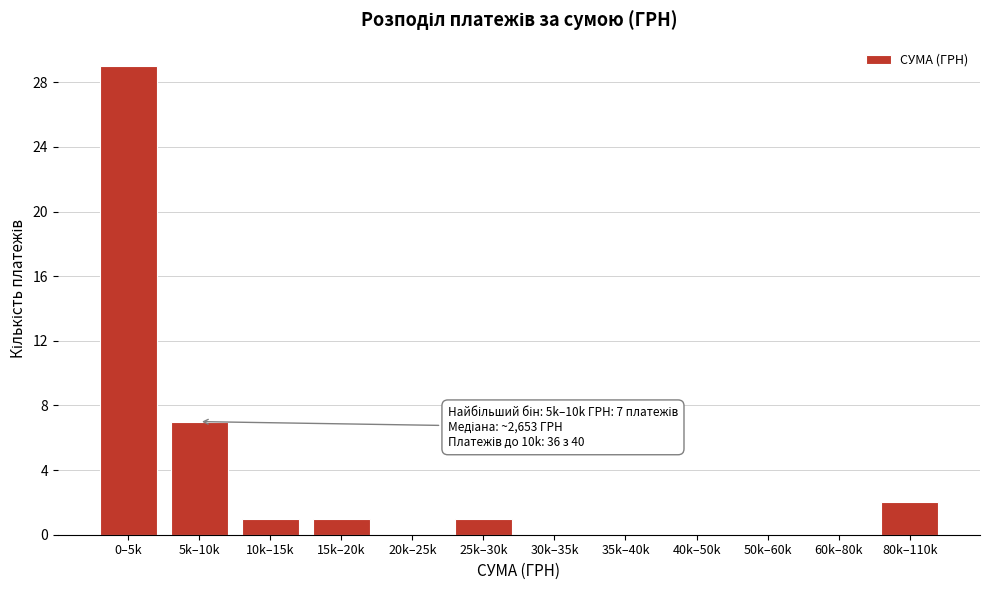

Reading right to left, list all the values displayed in this chart.

80k–110k=2	60k–80k=0	50k–60k=0	40k–50k=0	35k–40k=0	30k–35k=0	25k–30k=1	20k–25k=0	15k–20k=1	10k–15k=1	5k–10k=7	0–5k=29